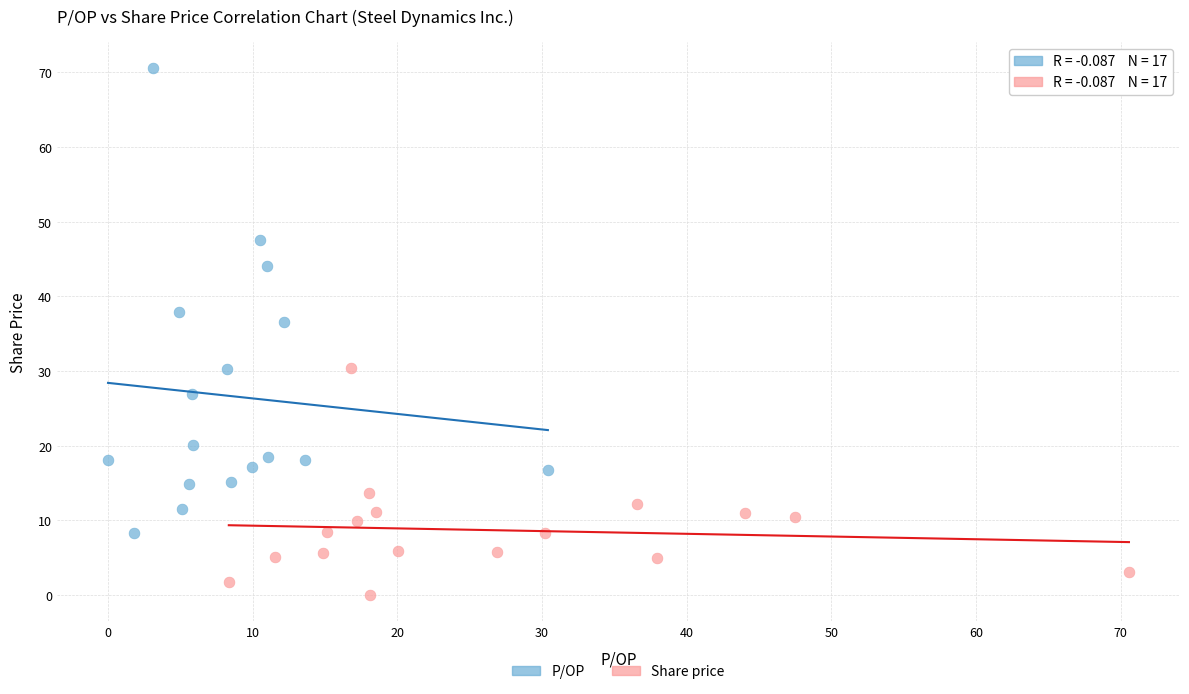

Which series has the widest spread of Y values?

P/OP